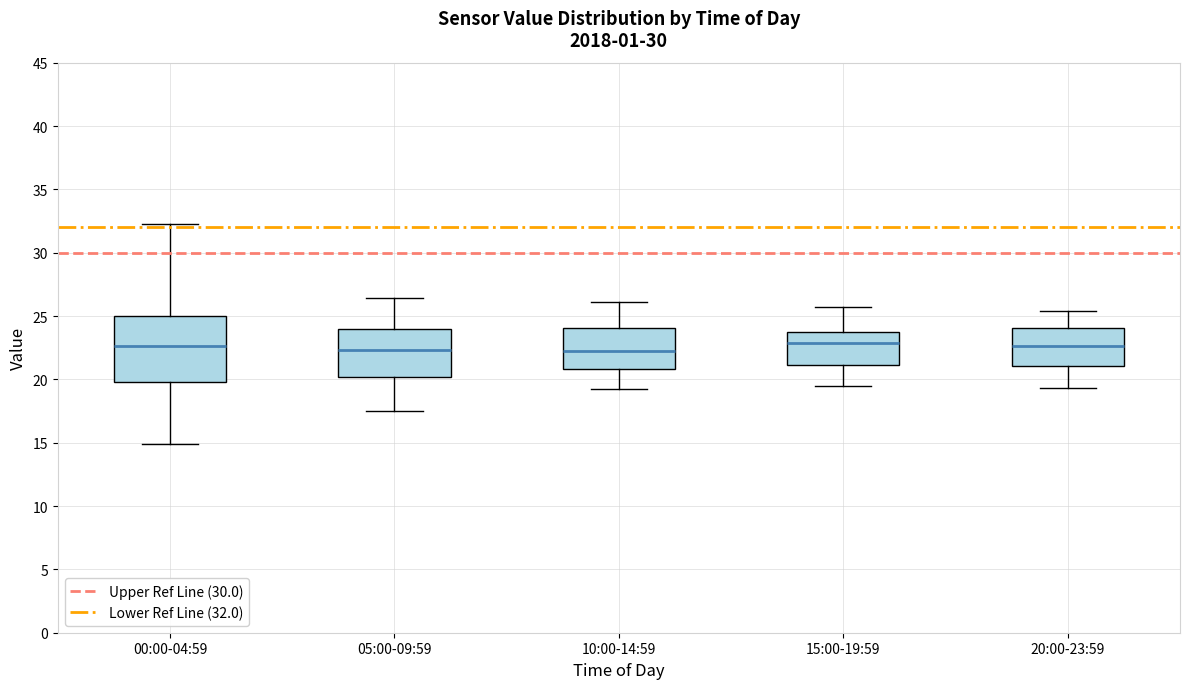

Reading left to right, read every box against the y-axis: the position of its median line, the range the box covers, and the ends of its whiskers. The values are not printed on the chart, so give them approximately, as read against the axis.

00:00-04:59: median 22.5, box 20.0 to 25.0, whiskers 15.0 to 32.0
05:00-09:59: median 22.5, box 20.0 to 24.0, whiskers 17.5 to 26.5
10:00-14:59: median 22.0, box 21.0 to 24.0, whiskers 19.0 to 26.0
15:00-19:59: median 23.0, box 21.0 to 23.5, whiskers 19.5 to 25.5
20:00-23:59: median 22.5, box 21.0 to 24.0, whiskers 19.5 to 25.5